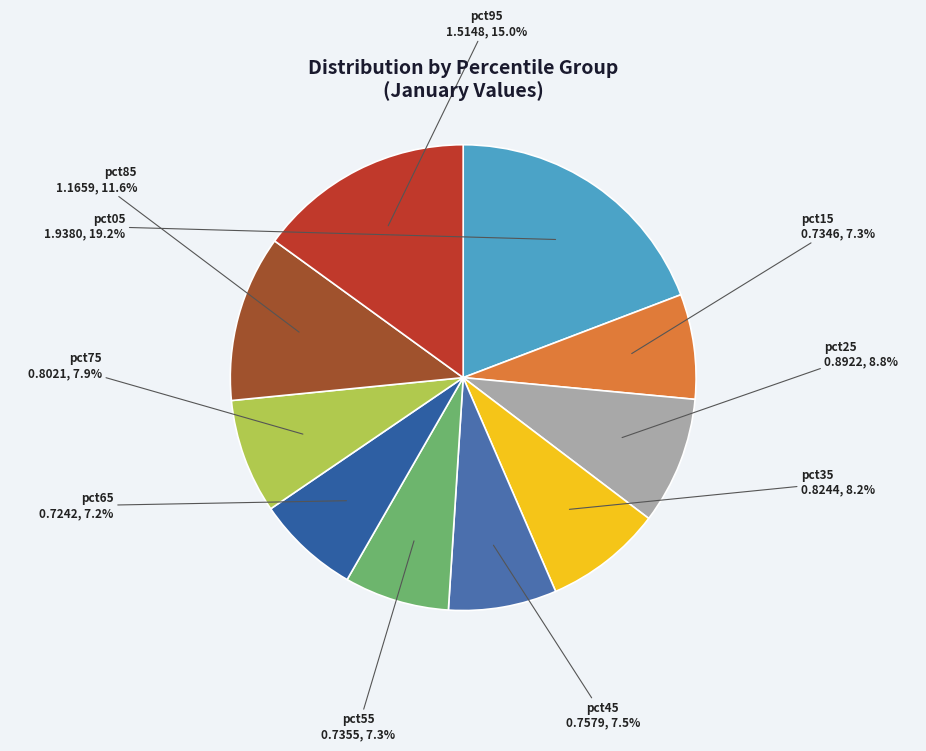

Count the number of slices in the pie.

10